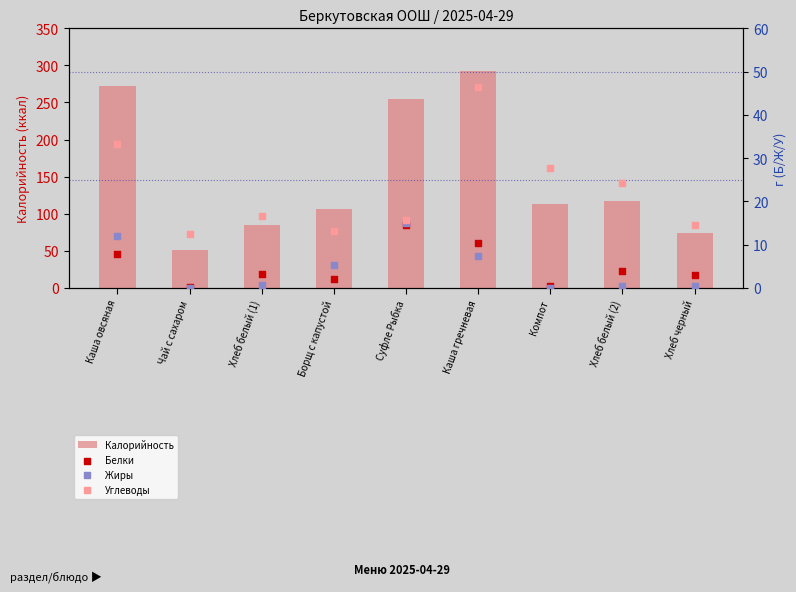

At how many categories does at least one series exceed 0?

9